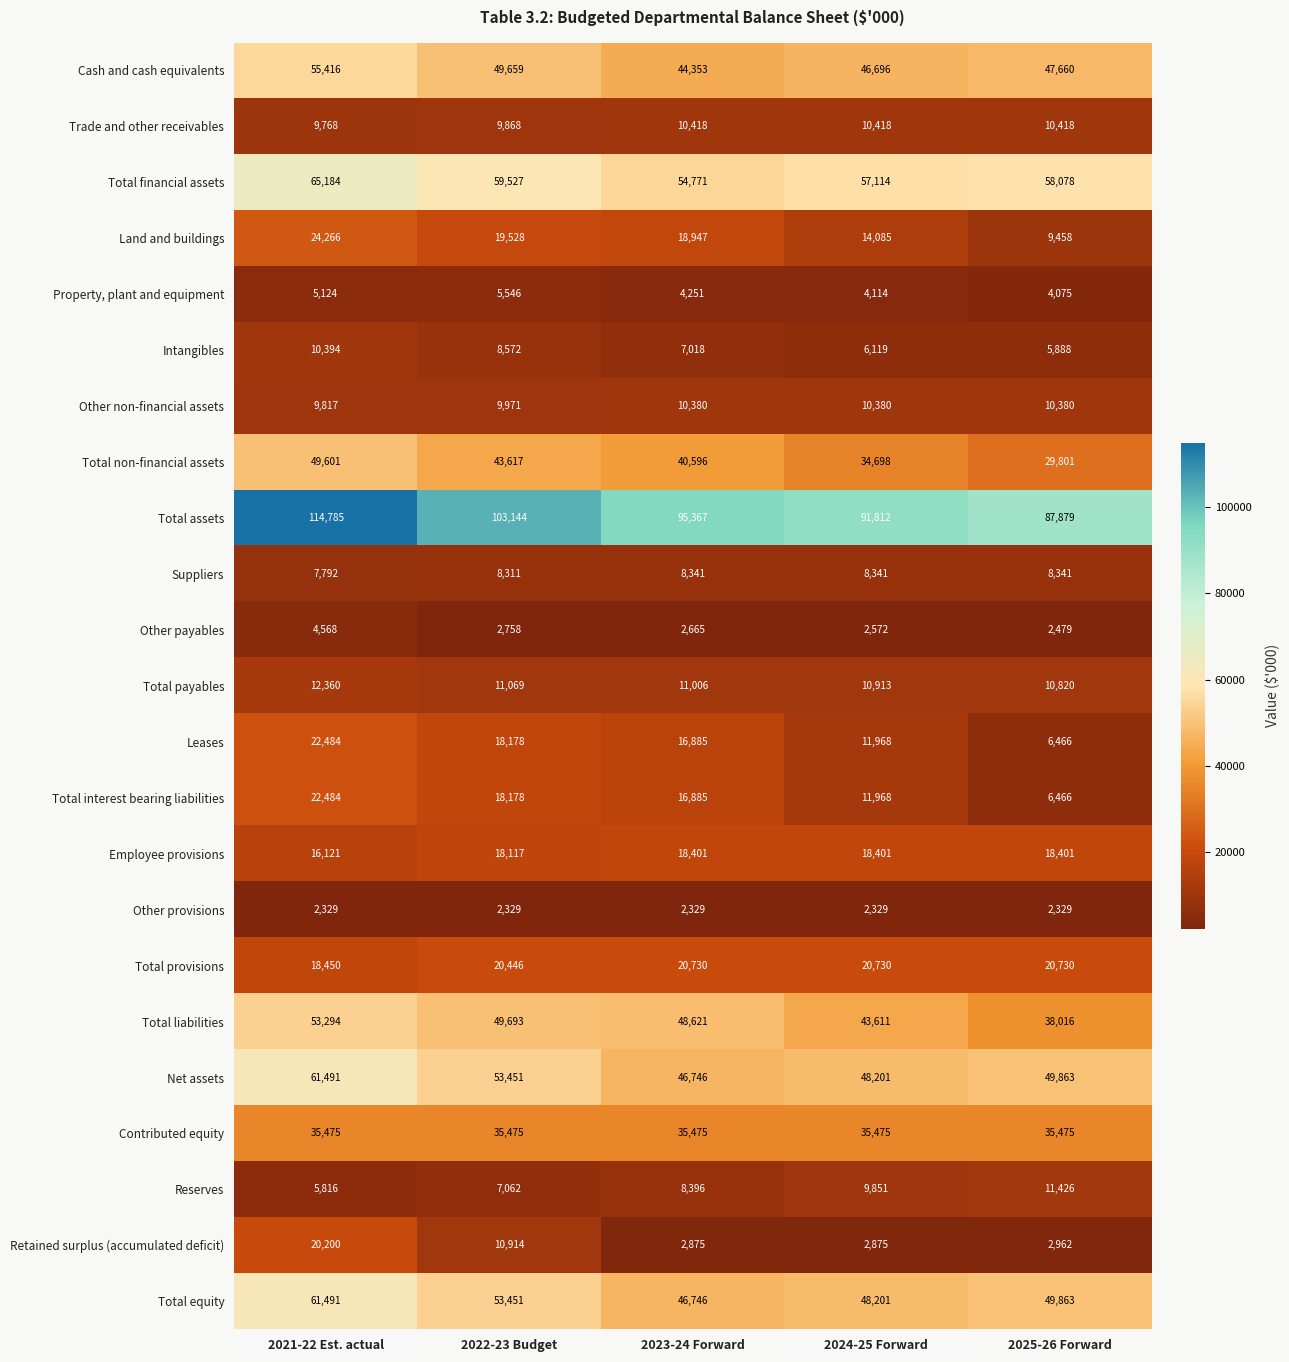

What is the sum of the Suppliers values at 2024-25 Forward and 2021-22 Est. actual?

16133